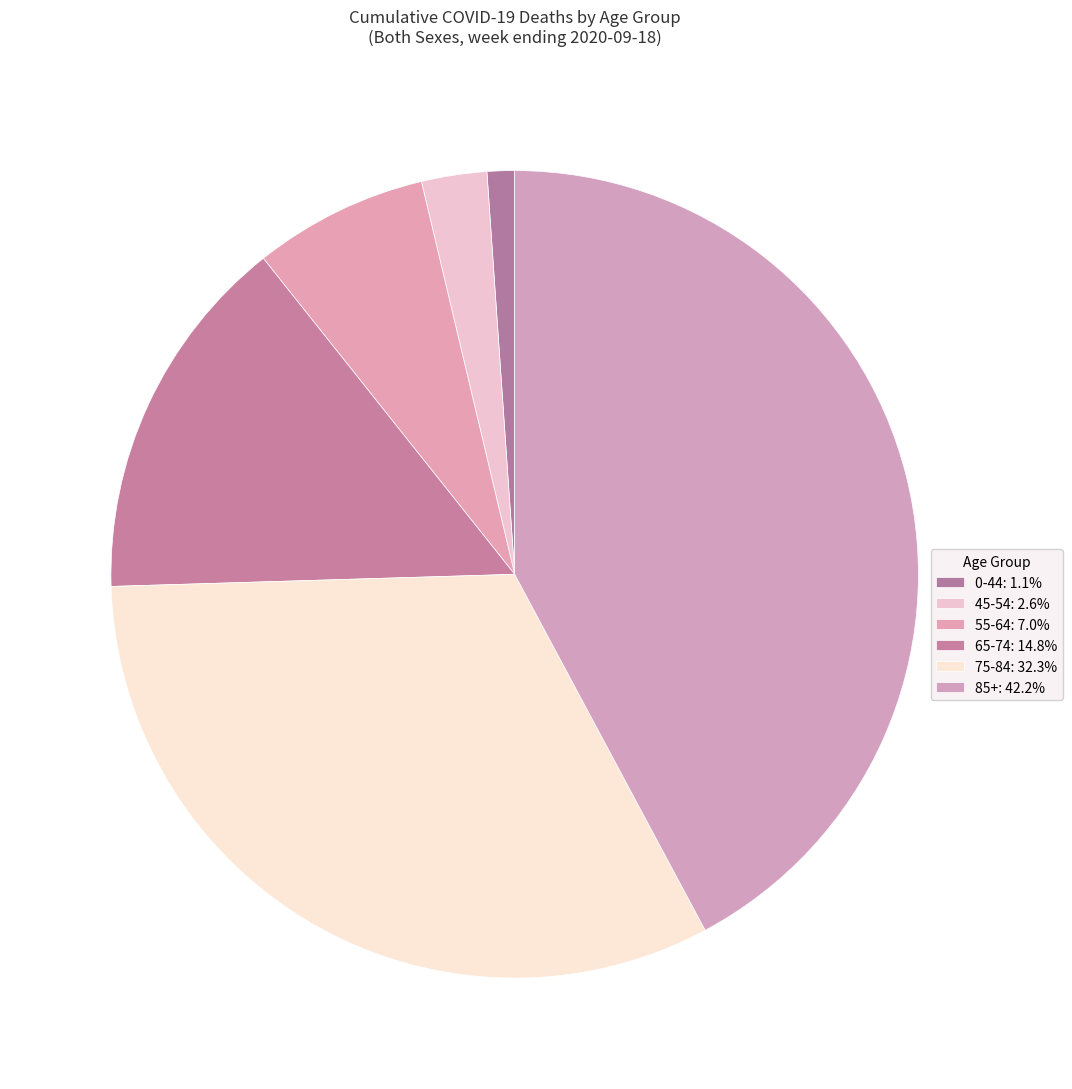

Count the number of slices in the pie.

6